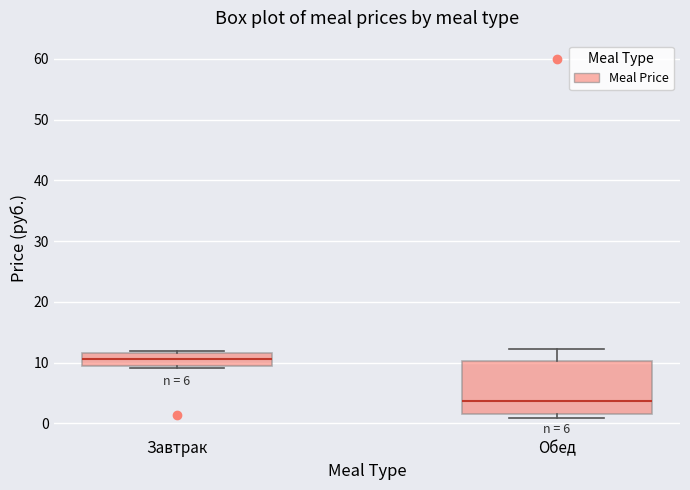

Where is the upper edge of the box for Обед on the y-axis? The values are not printed on the chart, so give them approximately, as read against the axis.

10